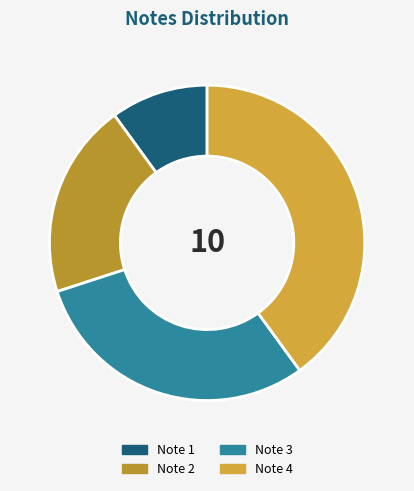

The Note 3 slice represents 43% of the pie. True or false?

False